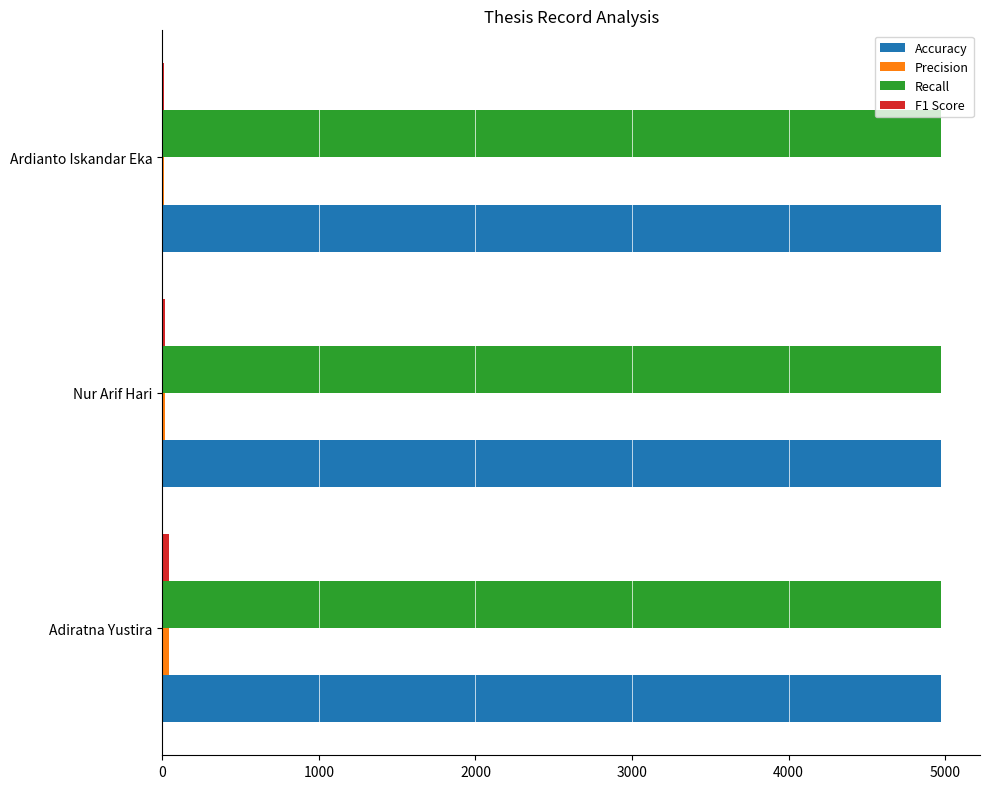

True or false: Recall has a value of 4974 at Adiratna Yustira.

True